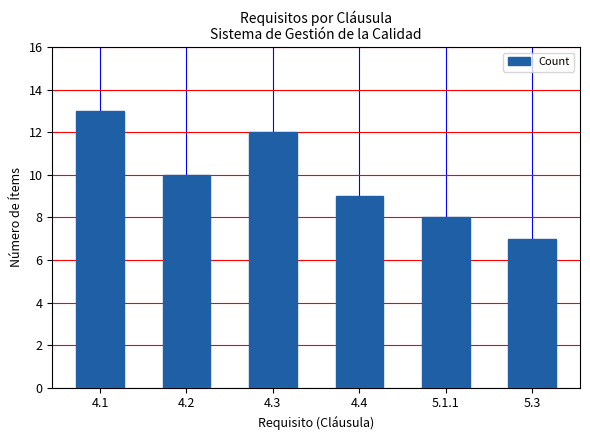

How many distinct data groups are displayed?

1